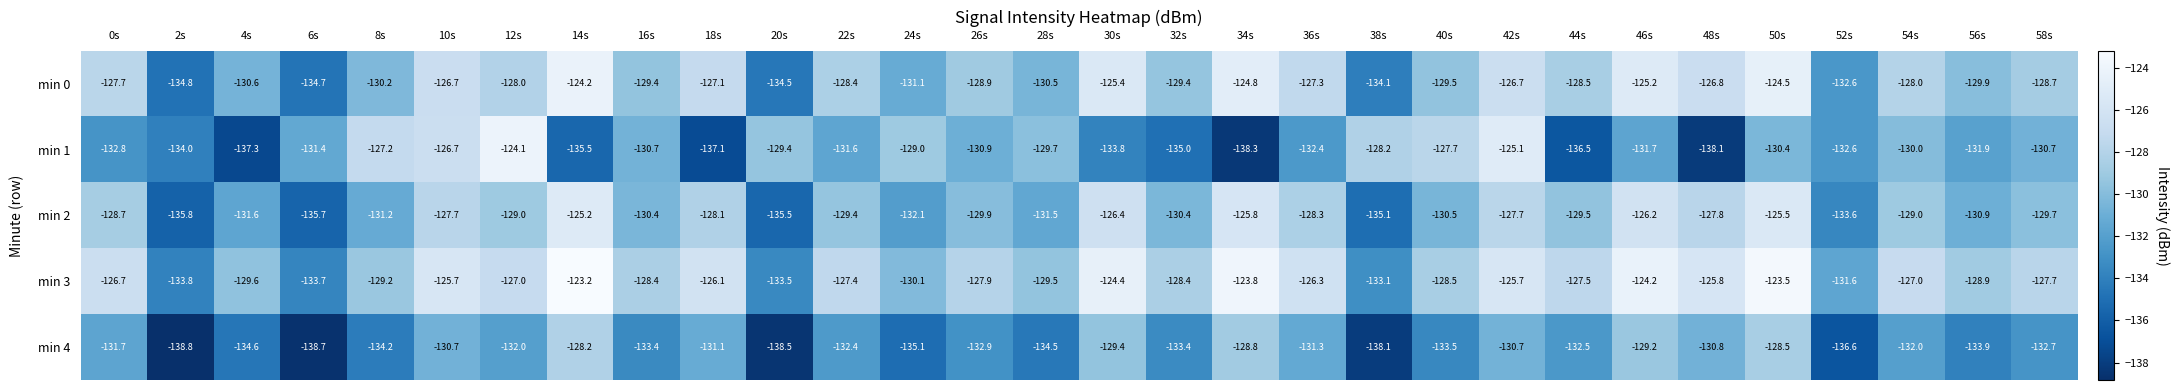

Which category has the highest value in the min 0 series?

14s